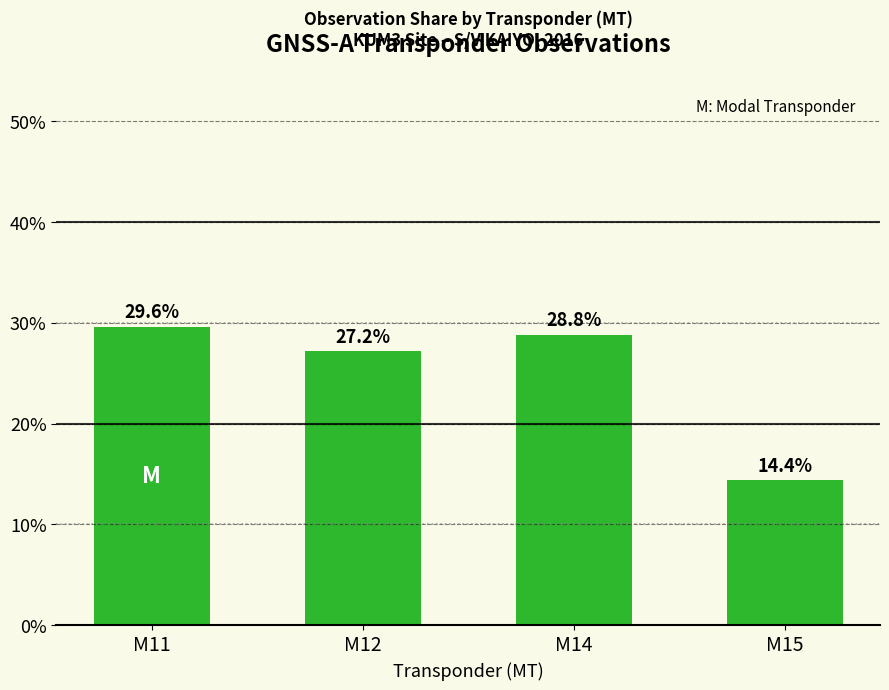

Between M11 and M15, which is larger?

M11